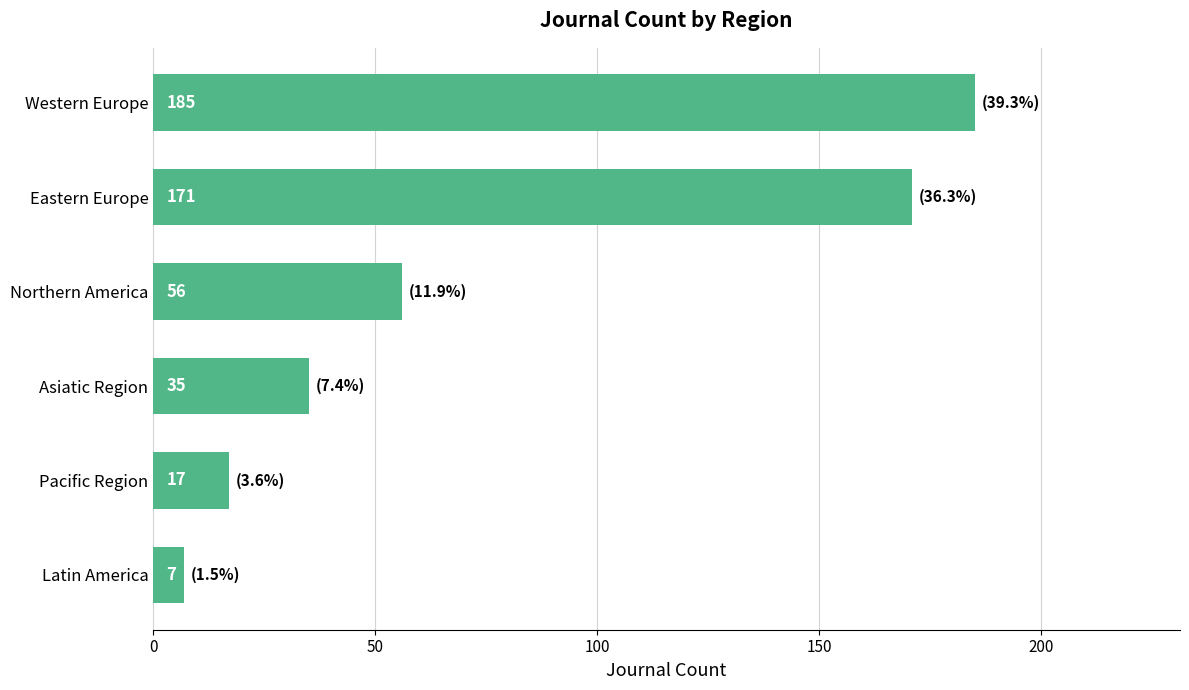

Reading bottom to top, what are all the values shown in this chart?

7	17	35	56	171	185